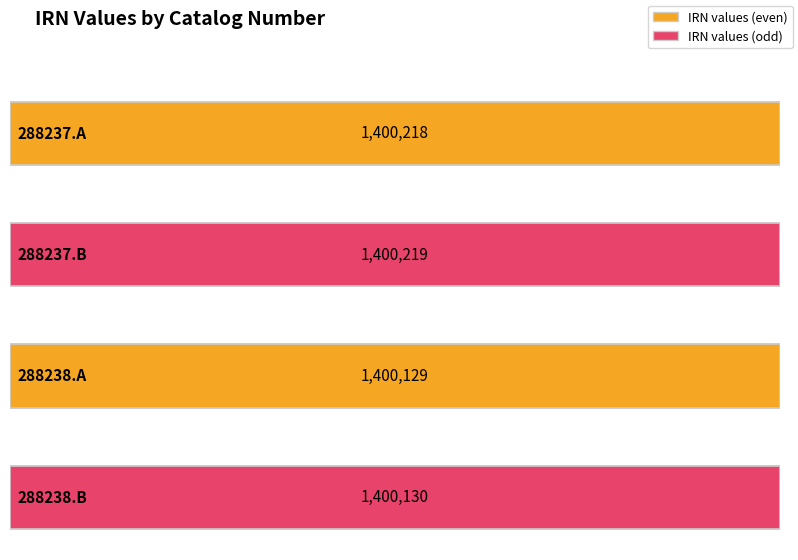

Reading left to right, extract all data points from this chart.

288237.A=1400218	288237.B=1400219	288238.A=1400129	288238.B=1400130